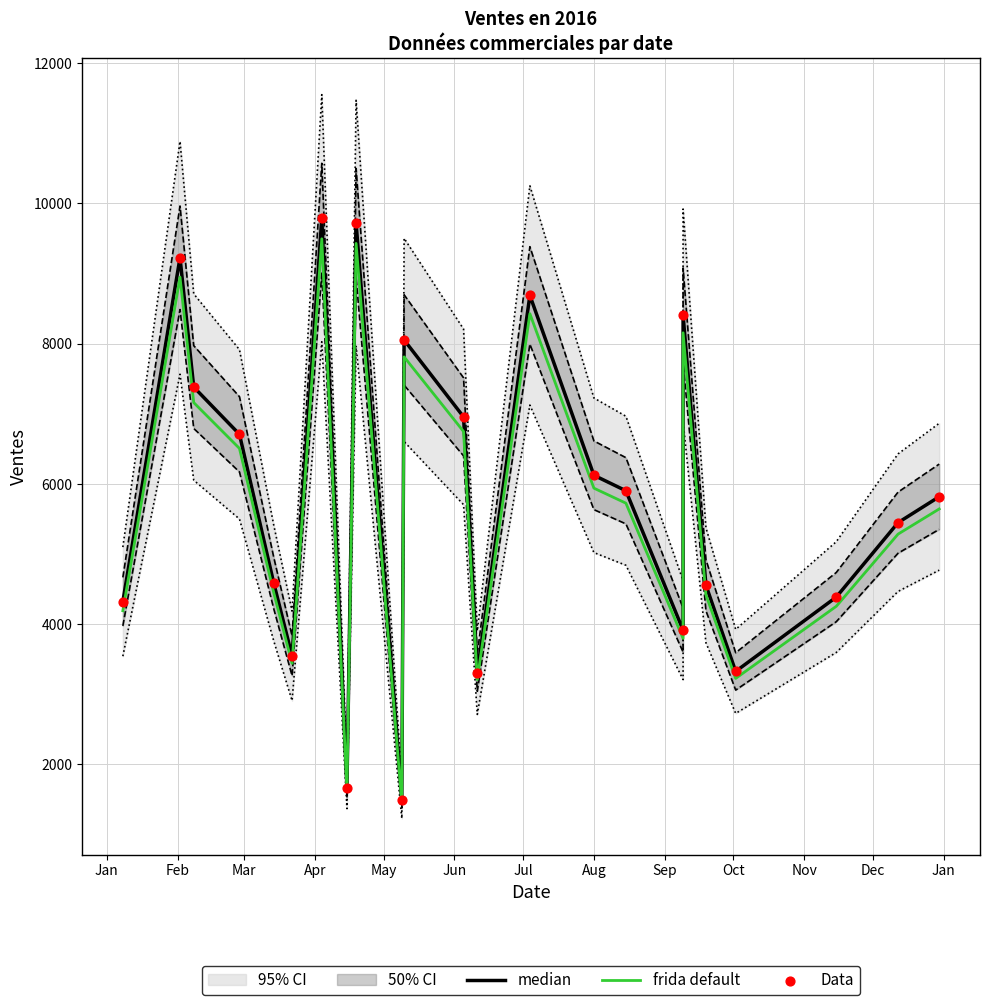

Which series reaches the maximum Y coordinate?

median